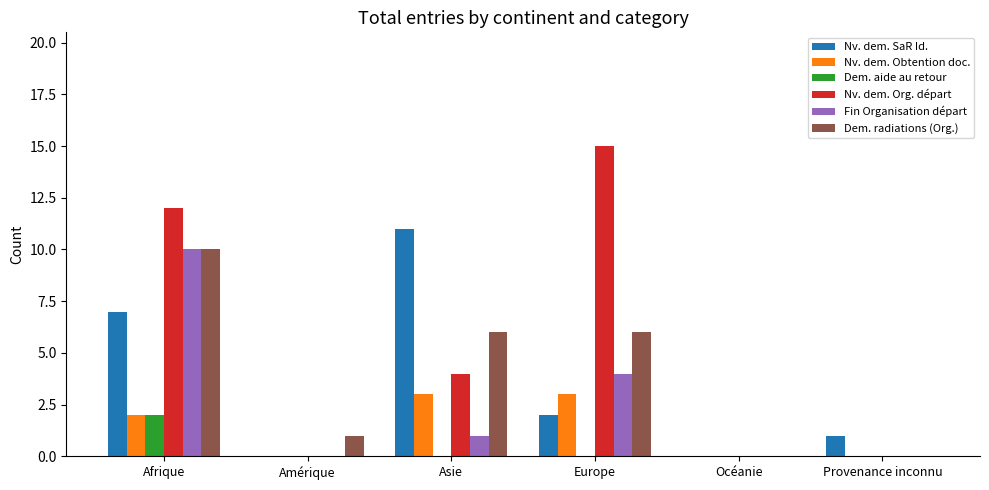

What is the sum of all Dem. radiations (Org.) values?

23